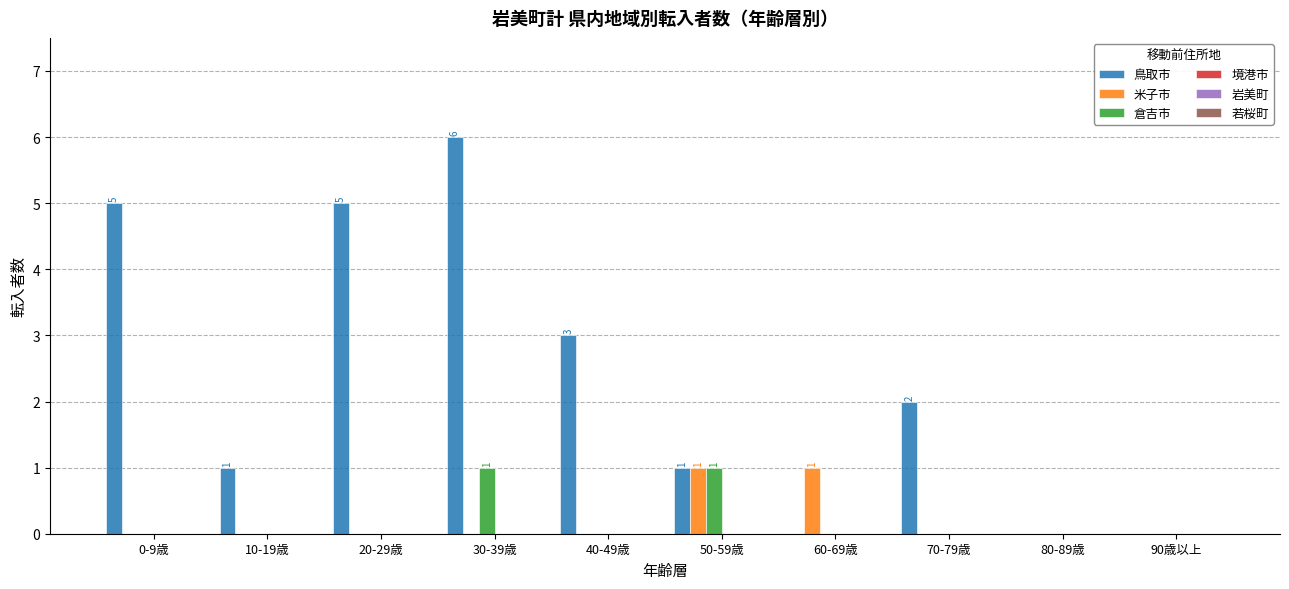

How many groups of bars are there?

10